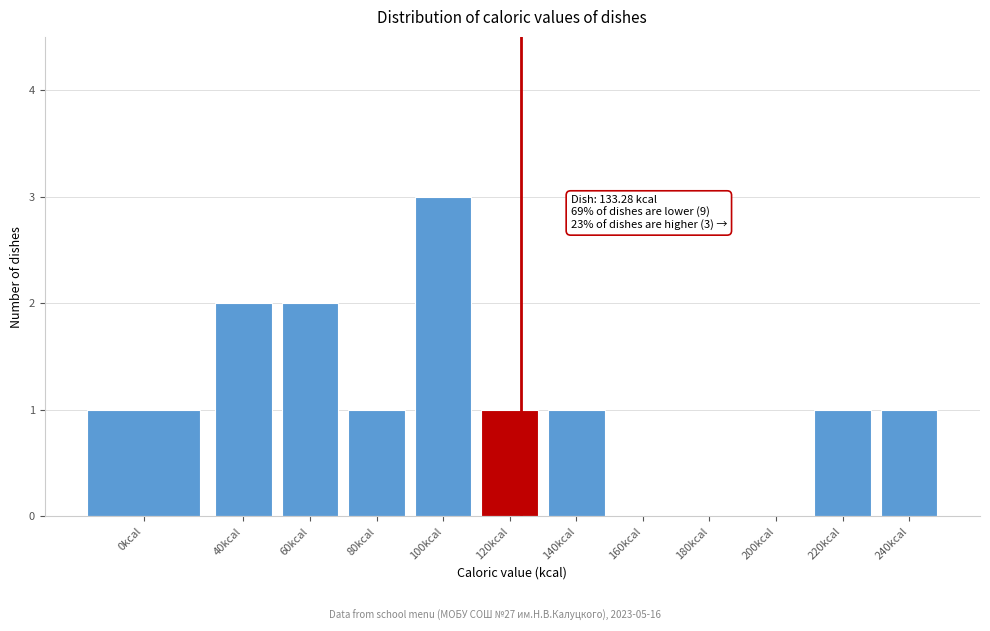

Reading left to right, transcribe all the data shown in this chart.

0kcal=1	40kcal=2	60kcal=2	80kcal=1	100kcal=3	120kcal=1	140kcal=1	160kcal=0	180kcal=0	200kcal=0	220kcal=1	240kcal=1